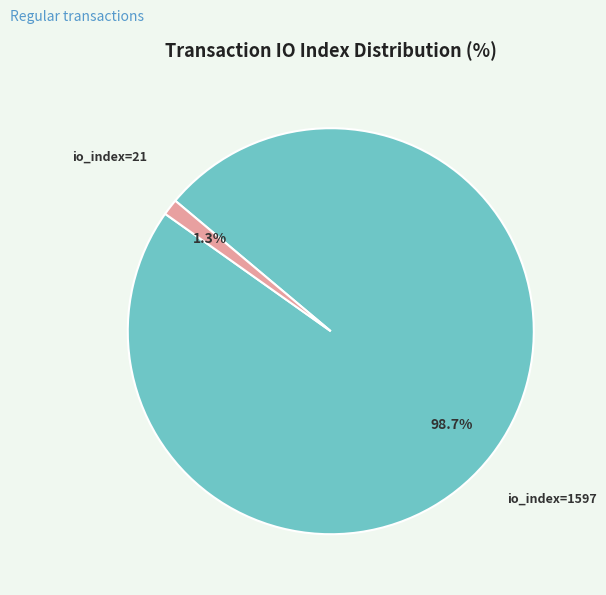

Rank the categories by value from lowest to highest.

io_index=21, io_index=1597